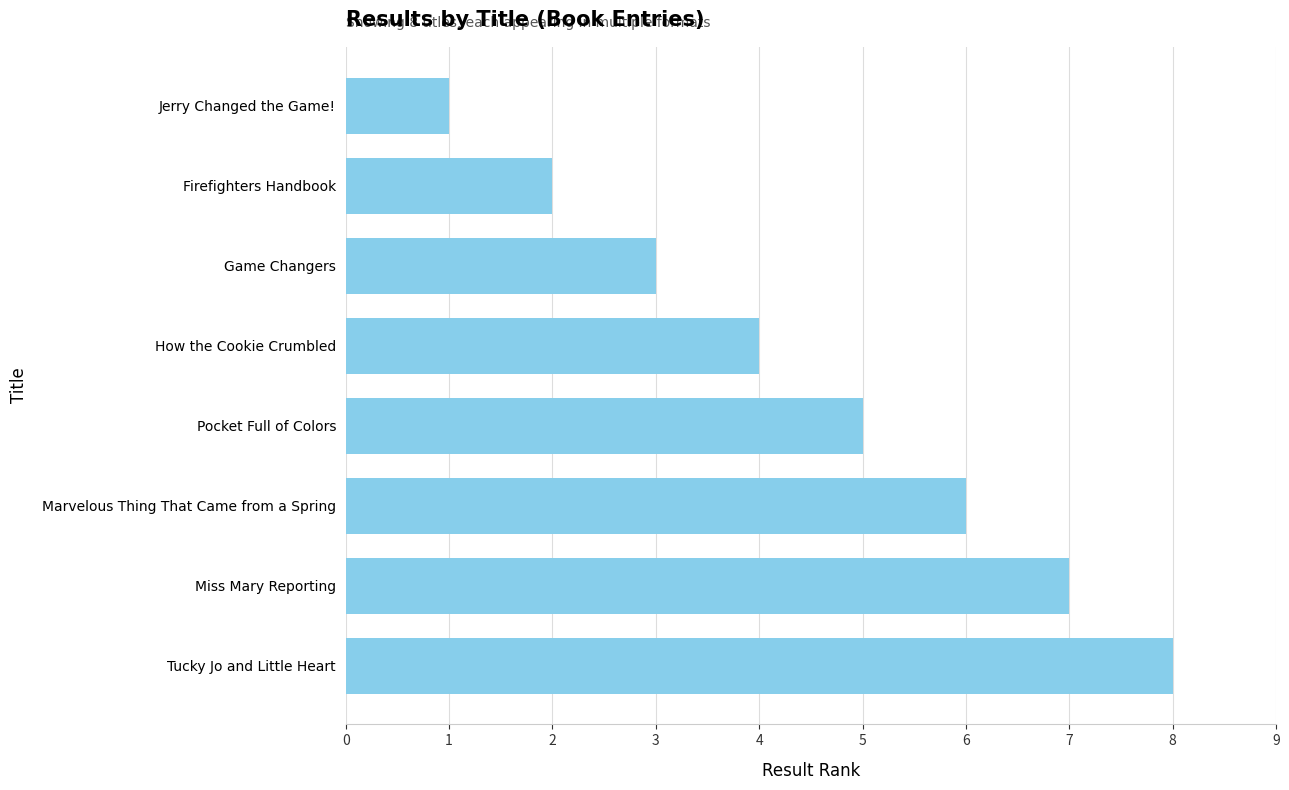

What is the label of the 3rd bar from the top?

Game Changers